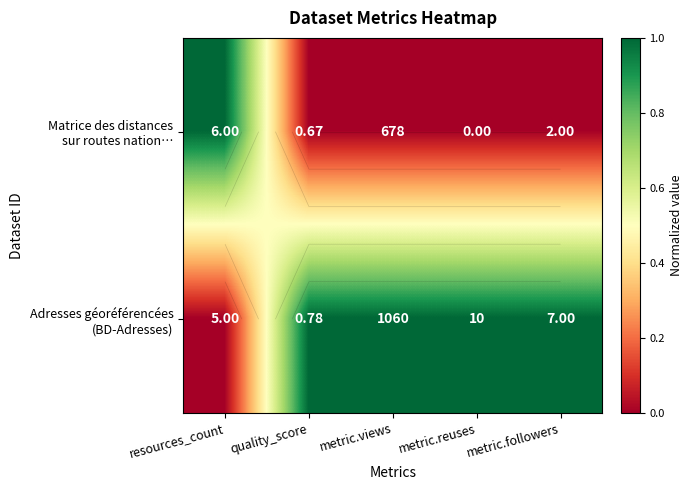

Which category has the lowest value across all series?

quality_score